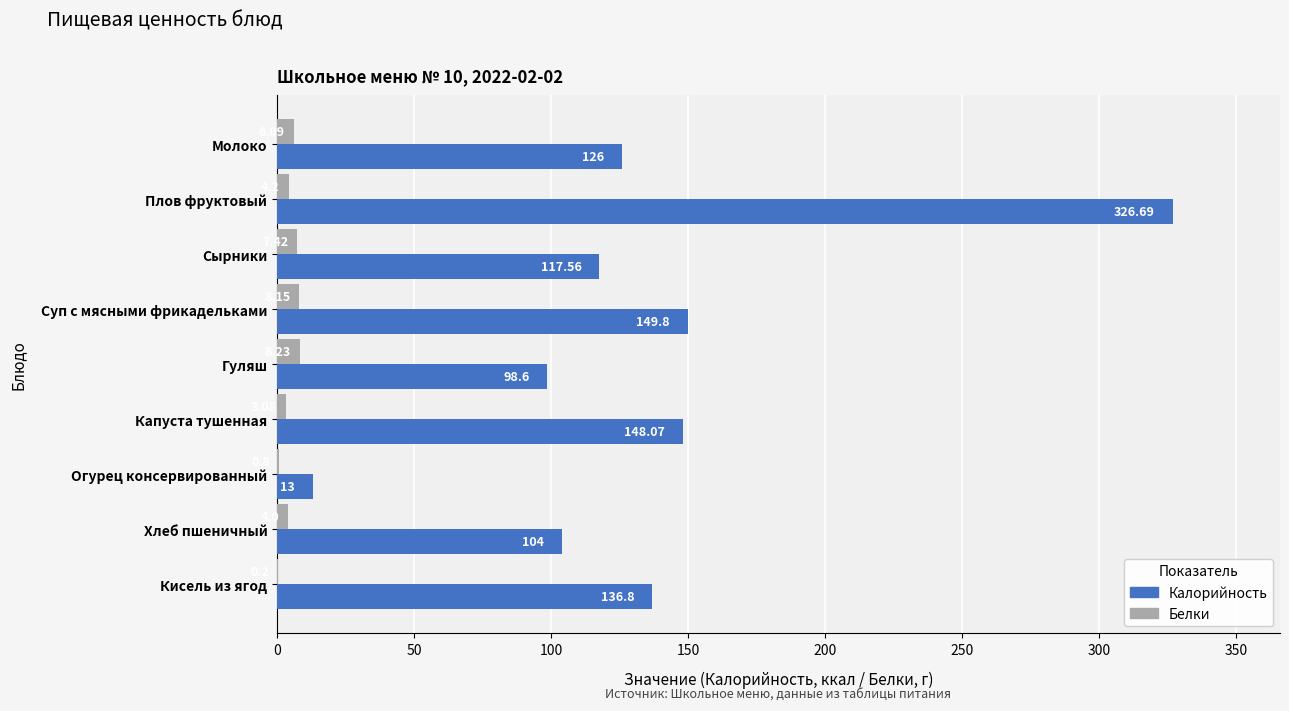

What is the sum of all Калорийность values?

1220.5